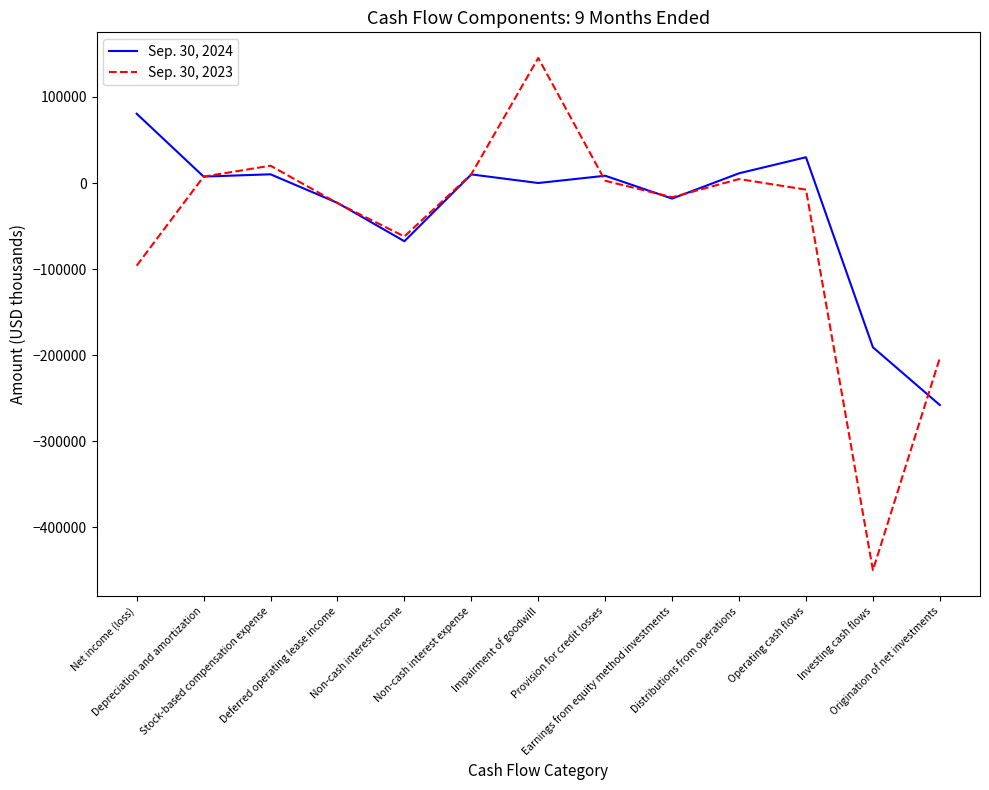

What is the spread (max minus min) of values at Distributions from operations?

6717